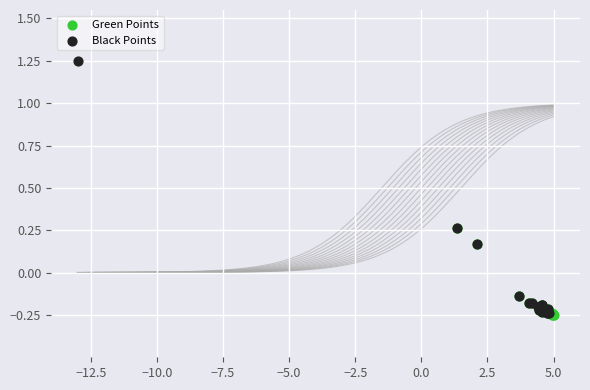

Which series has the widest spread of Y values?

Black Points